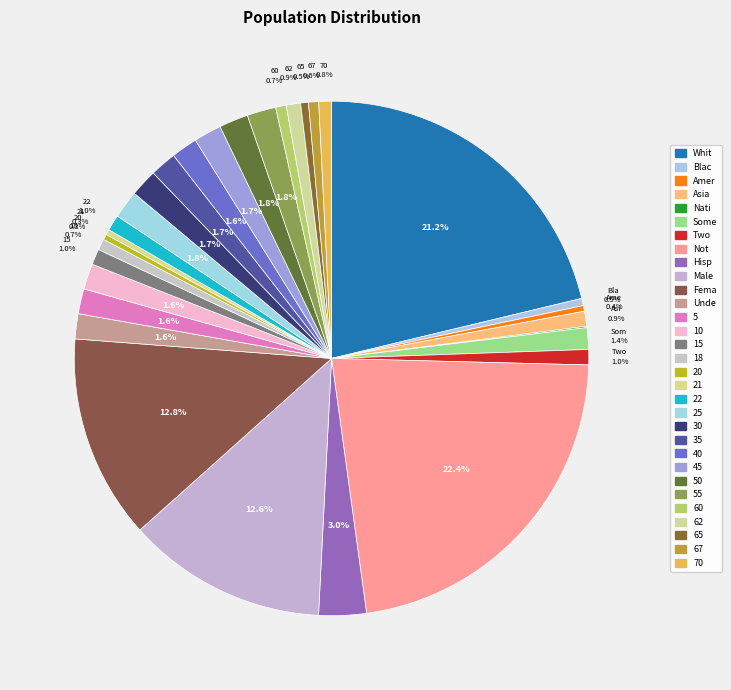

Which category has the smallest portion of the pie?

Native Hawaiian and Other Pacific